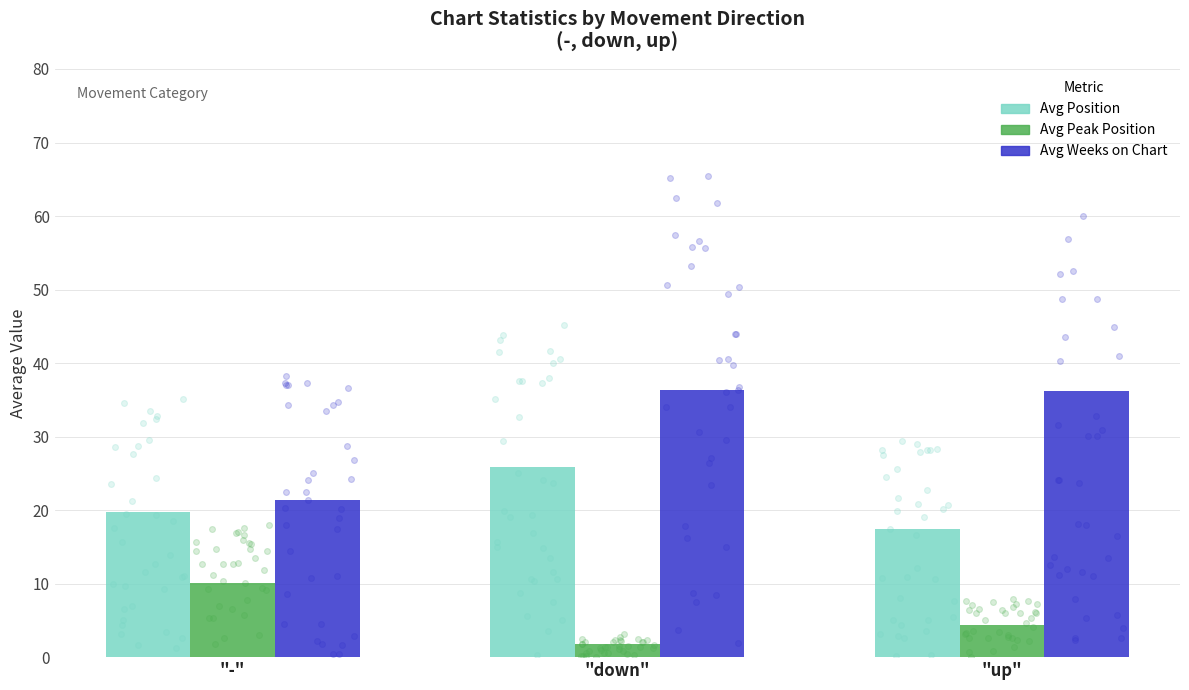

Which series has the largest total across all categories?

Avg Weeks on Chart